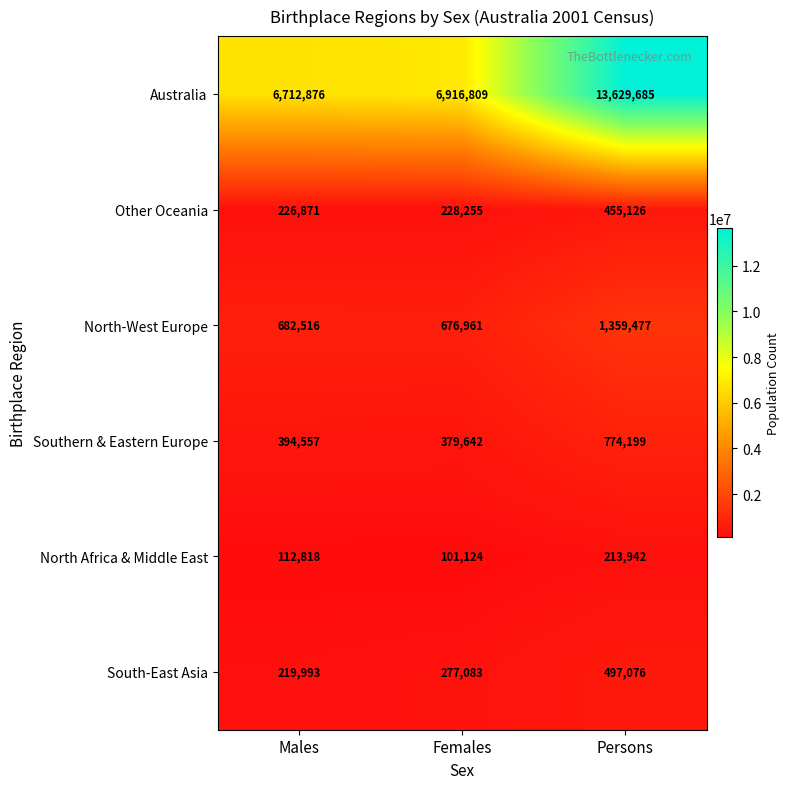

Reading right to left, what are all the values shown in this chart?

Australia: 13629685	6916809	6712876
Other Oceania: 455126	228255	226871
North-West Europe: 1359477	676961	682516
Southern & Eastern Europe: 774199	379642	394557
North Africa & Middle East: 213942	101124	112818
South-East Asia: 497076	277083	219993